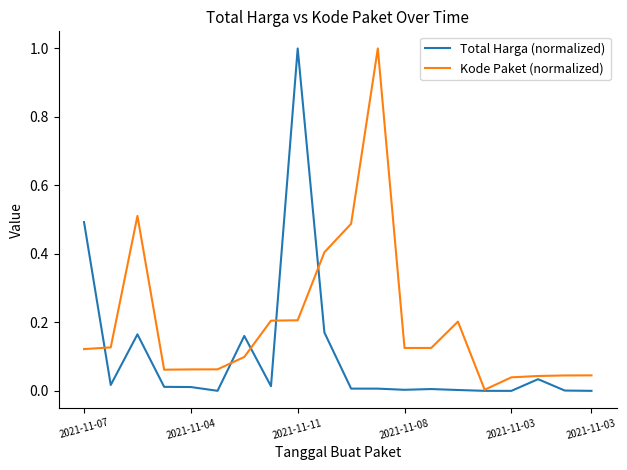

List the series in order of their overall mean, lowest first.

Total Harga (normalized), Kode Paket (normalized)